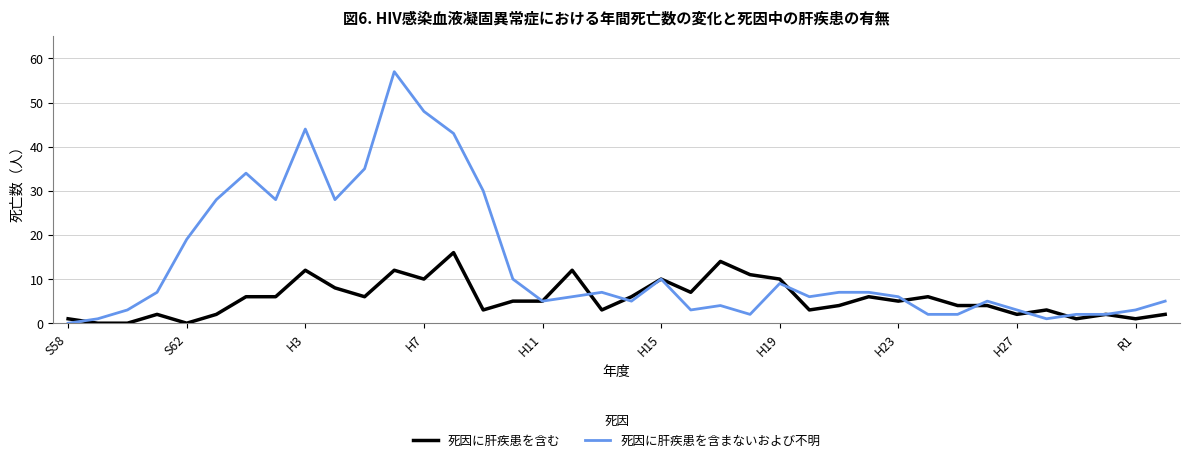

What is the average value of the 死因に肝疾患を含まないおよび不明 series?

14